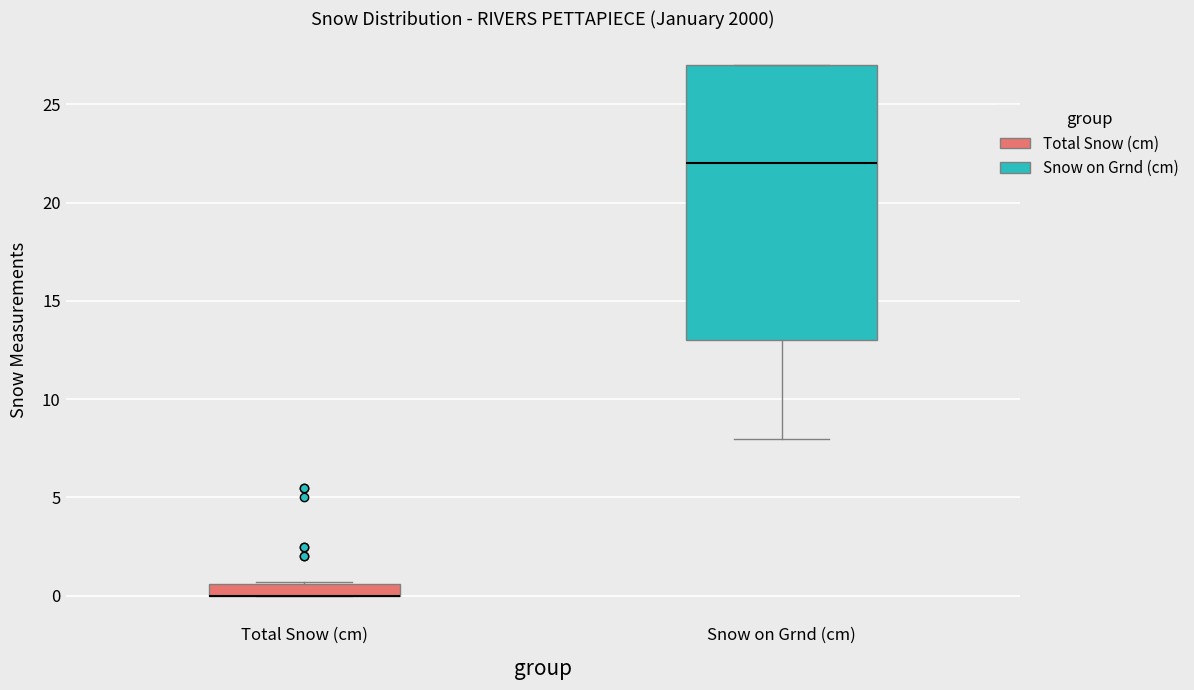

Comparing the boxes themselves (not the whiskers), which one is the tallest?

Snow on Grnd (cm)